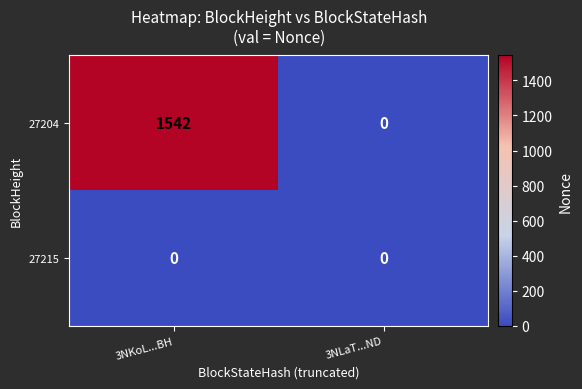

What is the sum of the 27204 values at 3NKoL...BH and 3NLaT...ND?

1542